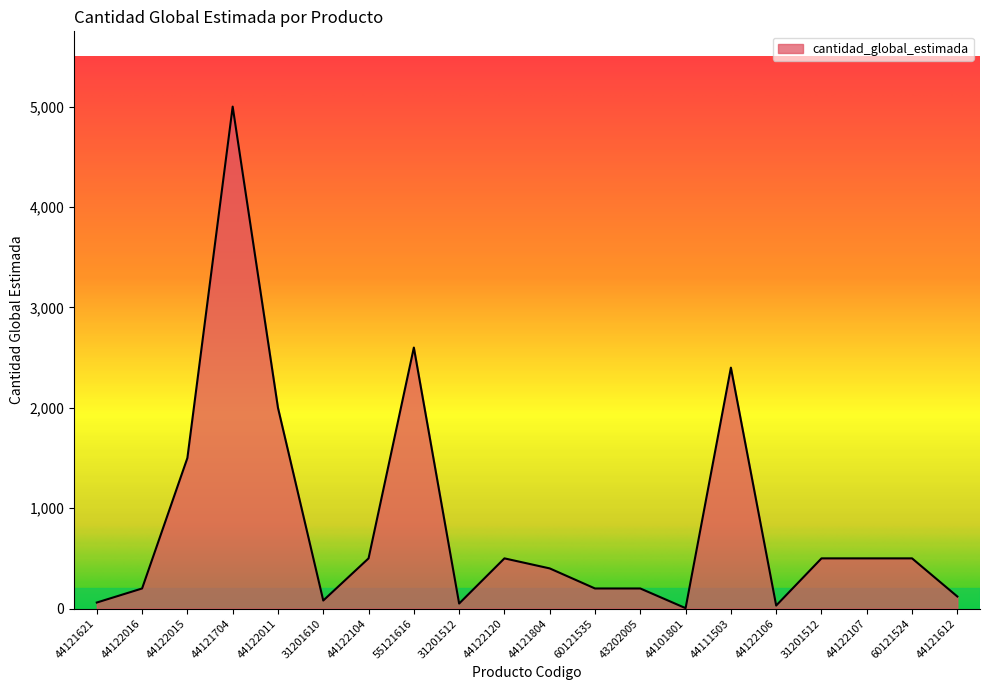

Does the chart have visible grid lines?

No